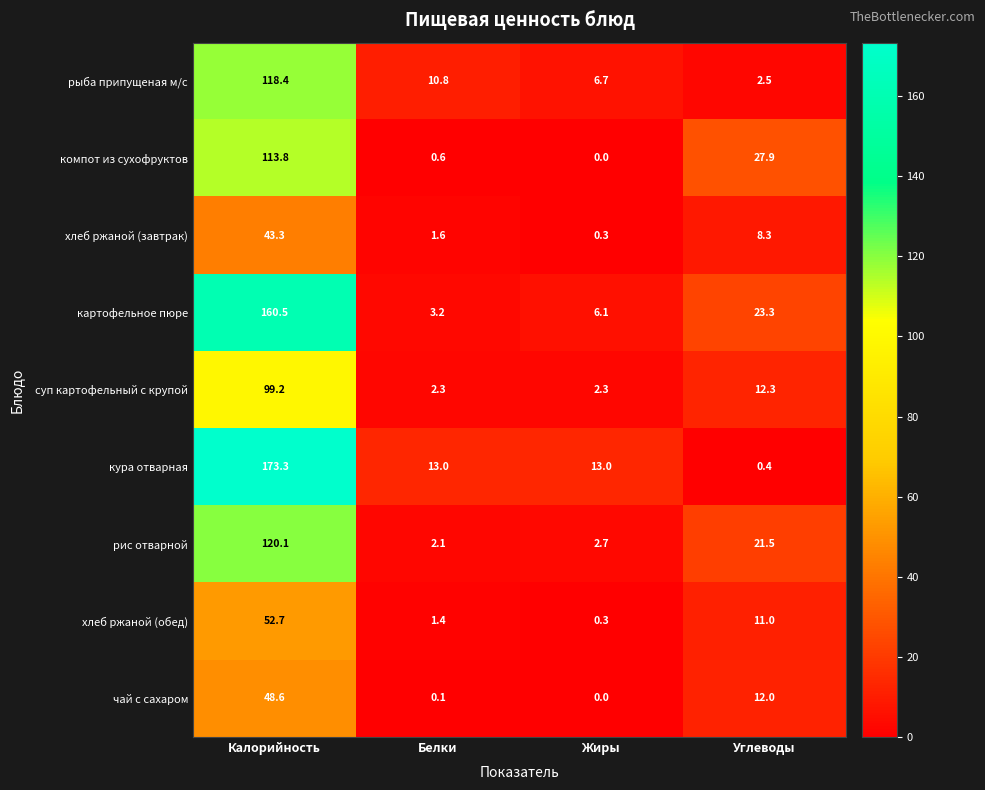

What is the average value of the рыба припущеная м/с series?

34.6